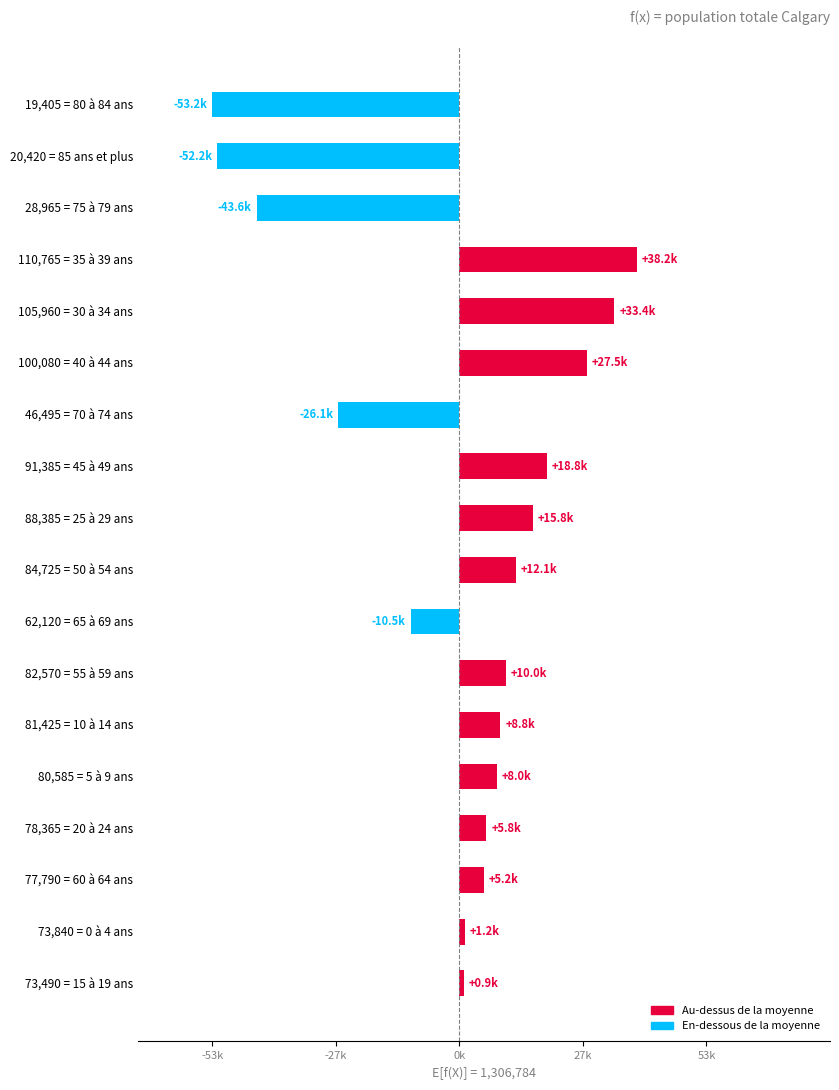

Are the bars horizontal?

Yes